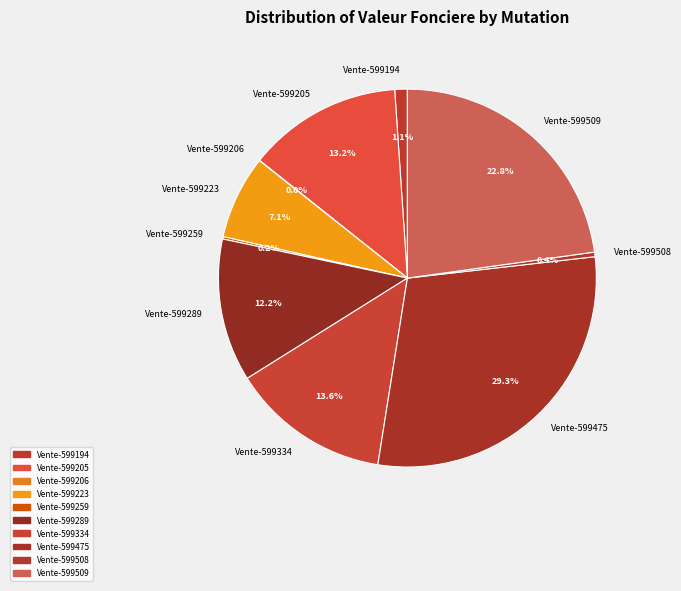

Which slice is the largest?

Vente-599475